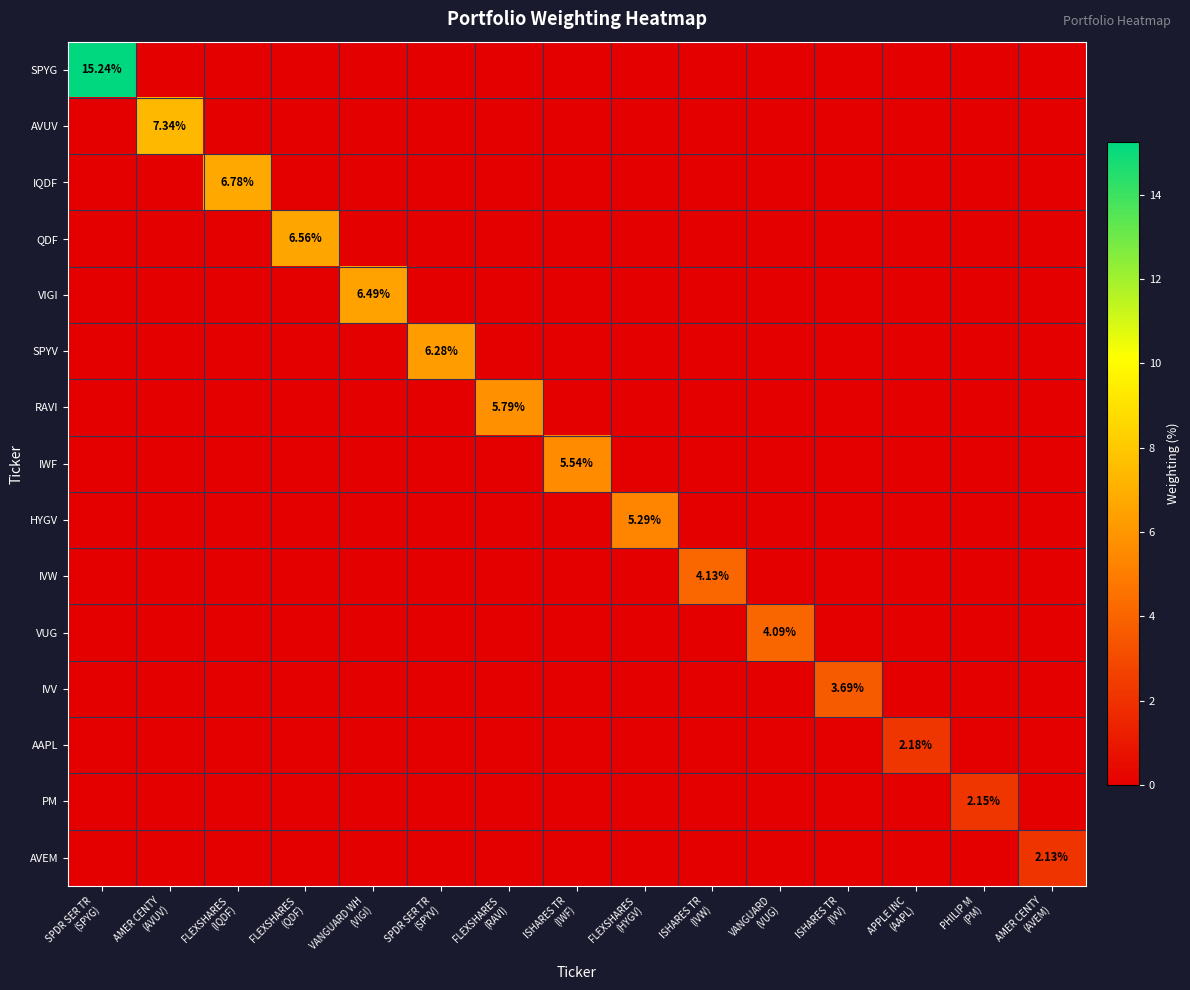

Rank the categories by VUG value from highest to lowest.

VANGUARD (VUG), SPDR SER TR (SPYG), AMER CENTY (AVUV), FLEXSHARES (IQDF), FLEXSHARES (QDF), VANGUARD WH (VIGI), SPDR SER TR (SPYV), FLEXSHARES (RAVI), ISHARES TR (IWF), FLEXSHARES (HYGV), ISHARES TR (IVW), ISHARES TR (IVV), APPLE INC (AAPL), PHILIP M (PM), AMER CENTY (AVEM)